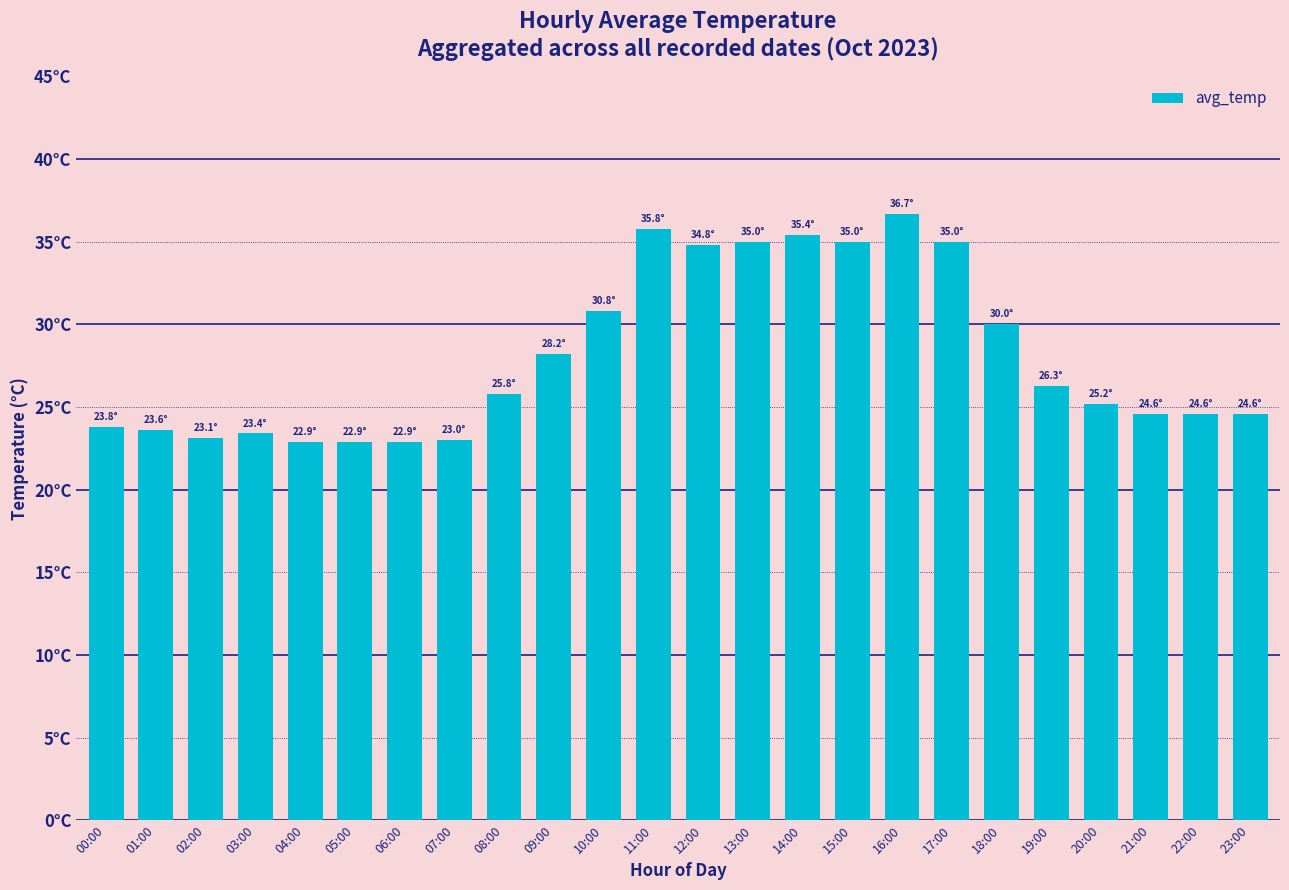

The chart shows a value of 11.5 at 01:00. True or false?

False